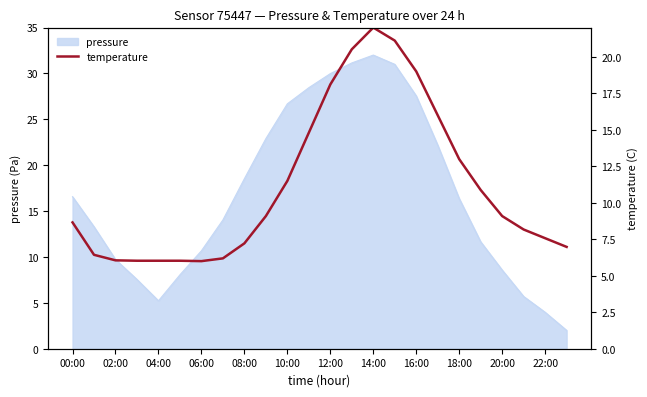

What is the minimum value for pressure?

2.0